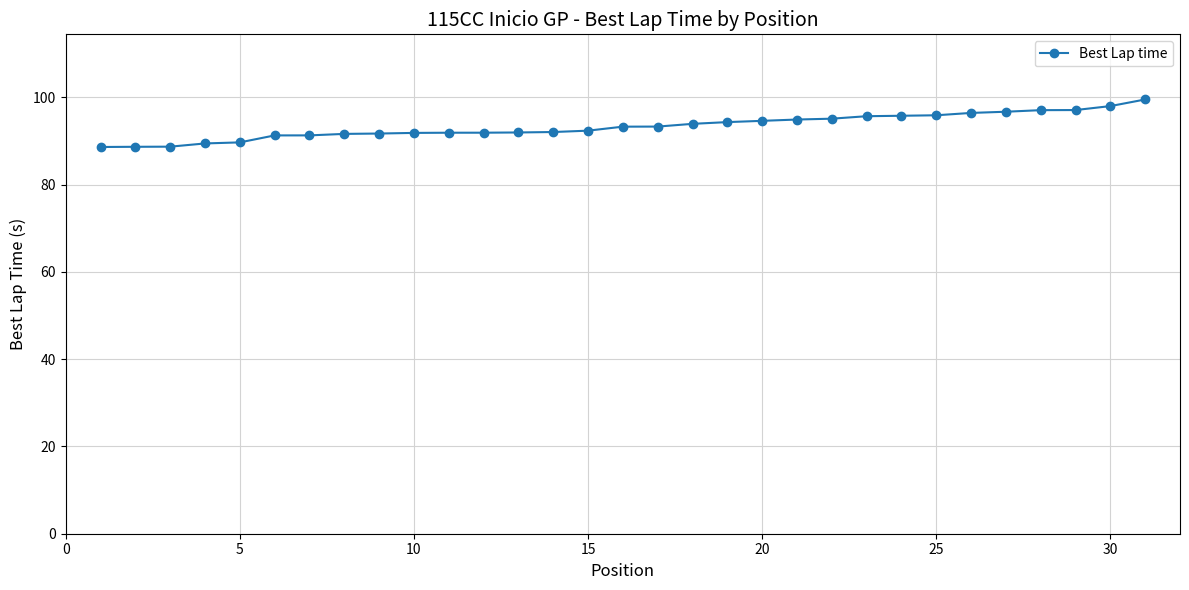

What is the minimum value shown in the chart?

88.7